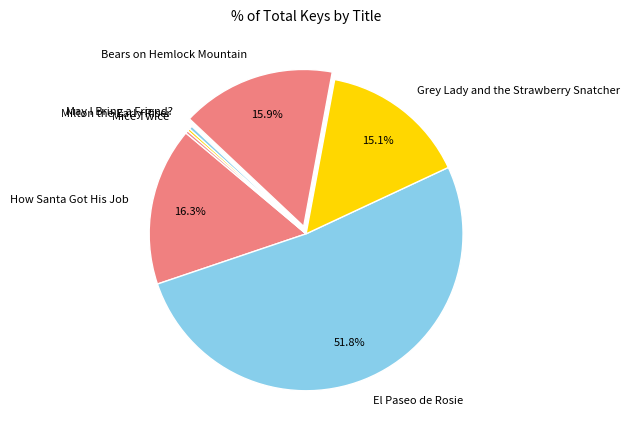

What is the ratio of the value at El Paseo de Rosie to the value at May I Bring a Friend??

142.8